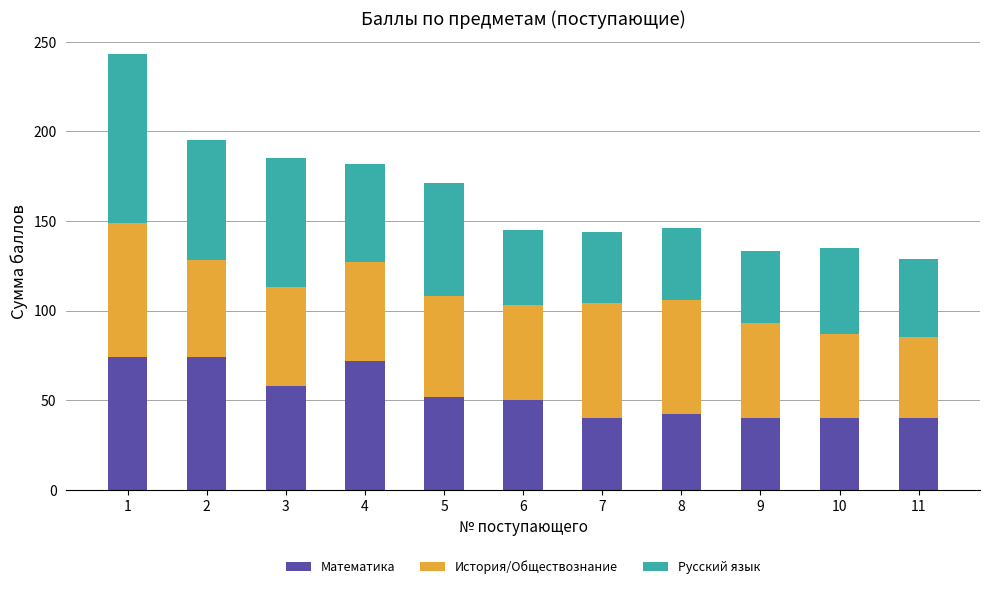

How many bars are there in total?

11